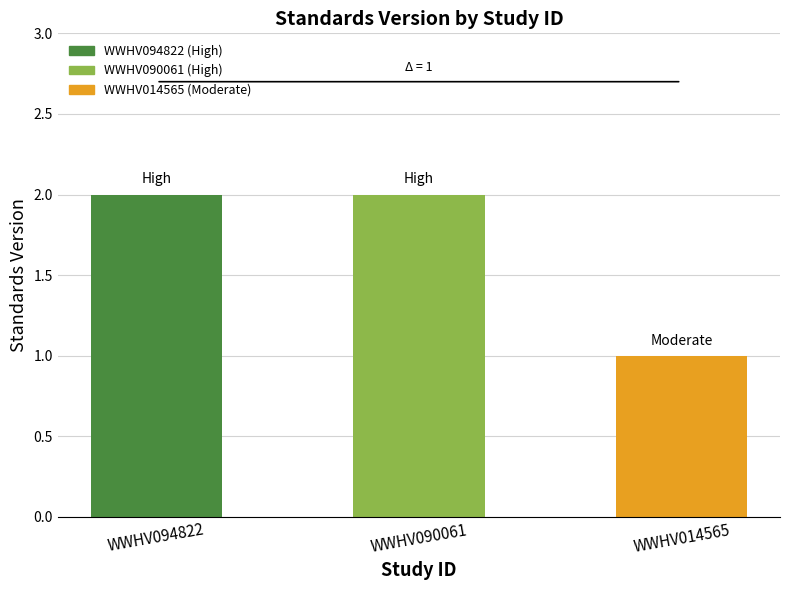

What is the maximum value shown in the chart?

2